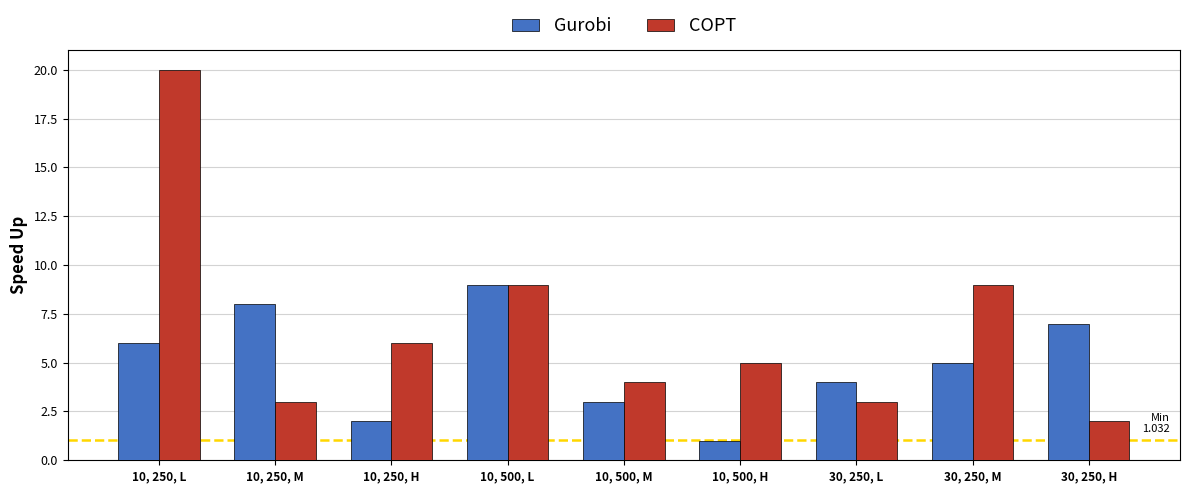

What value does the Gurobi series have at 10, 500, H?

1